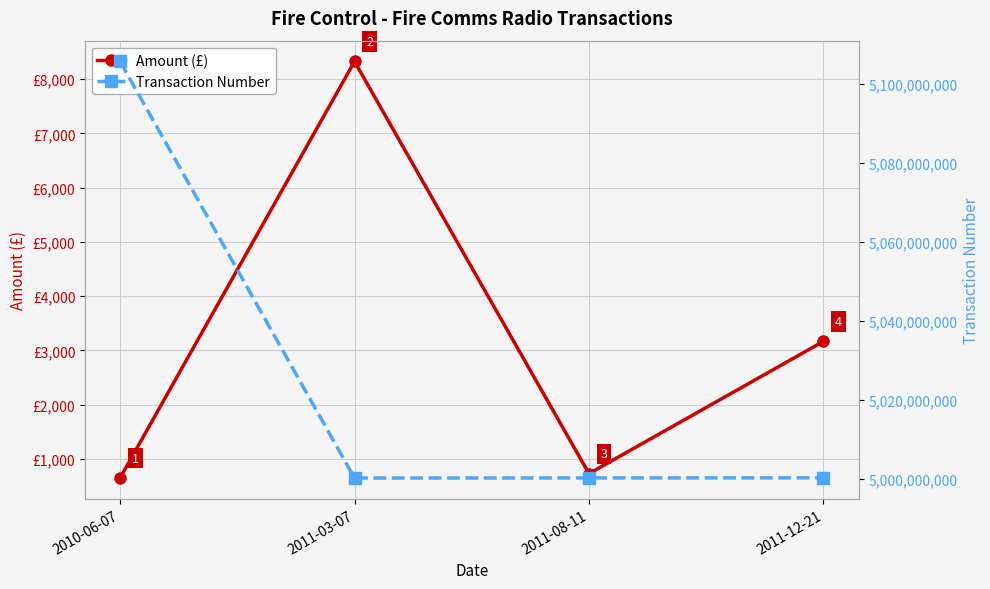

How many lines are shown in the chart?

2